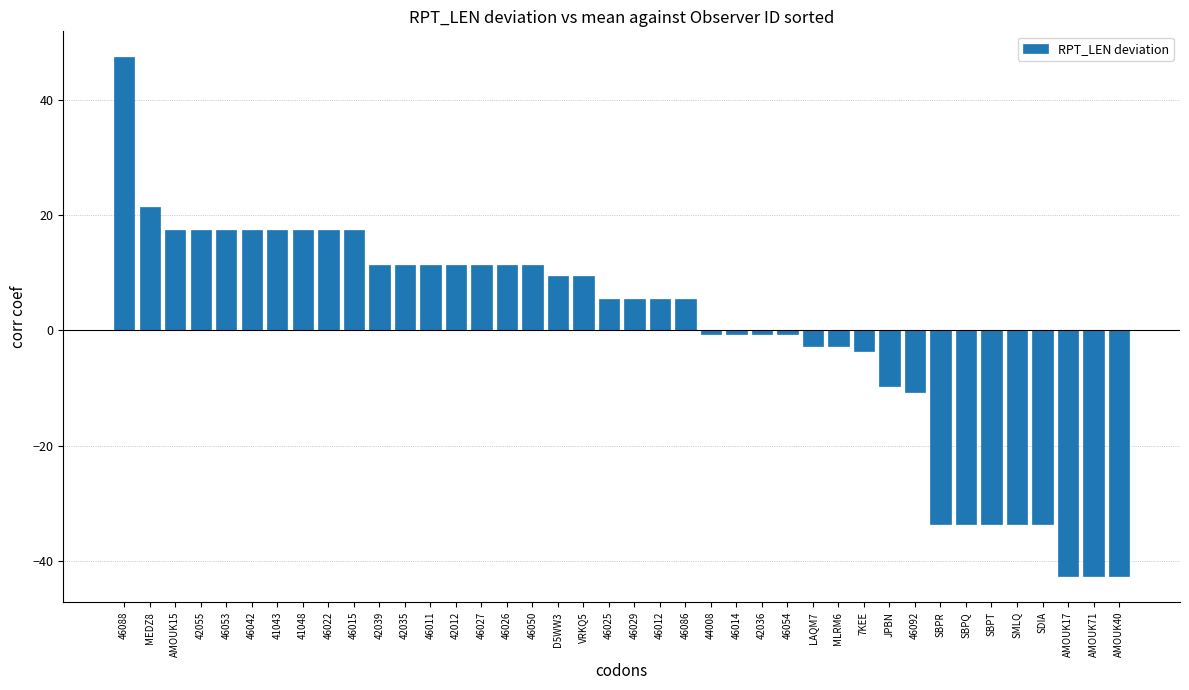

What is the smallest value displayed?

-42.6